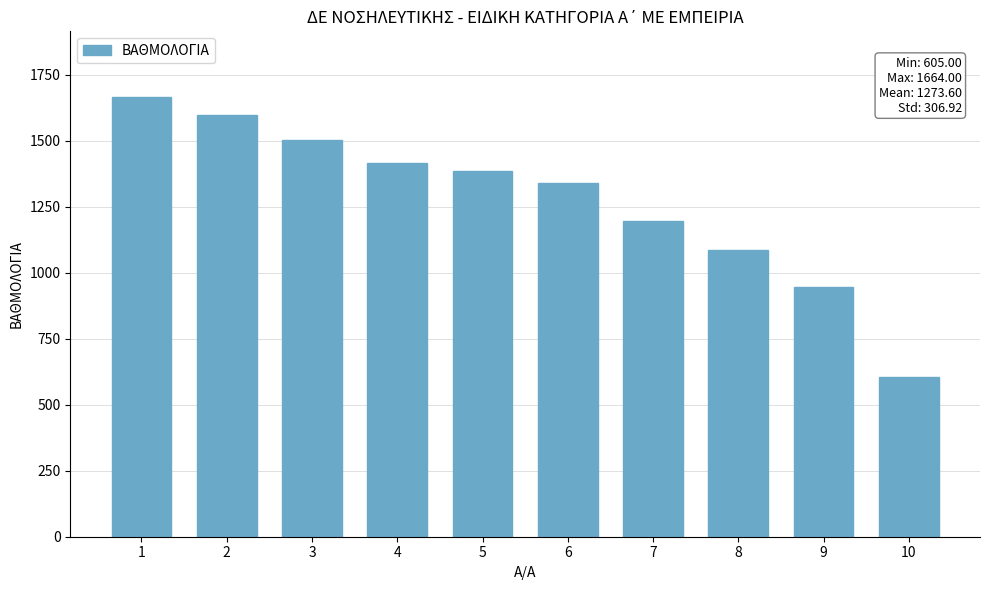

Are the bars horizontal?

No